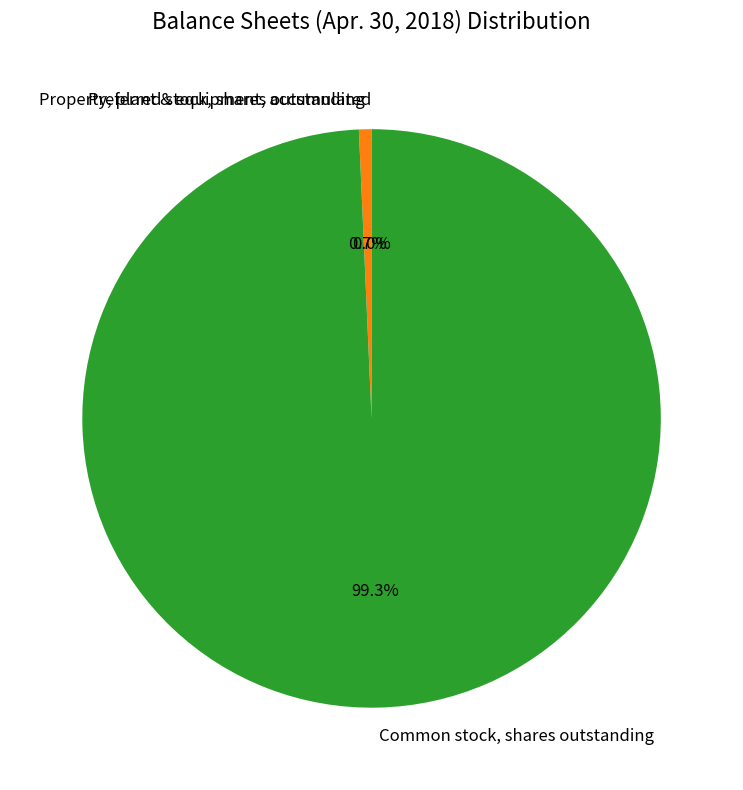

To the nearest percent, what is the difference between the Common stock, shares outstanding and Preferred stock, shares outstanding slice percentages?

99%